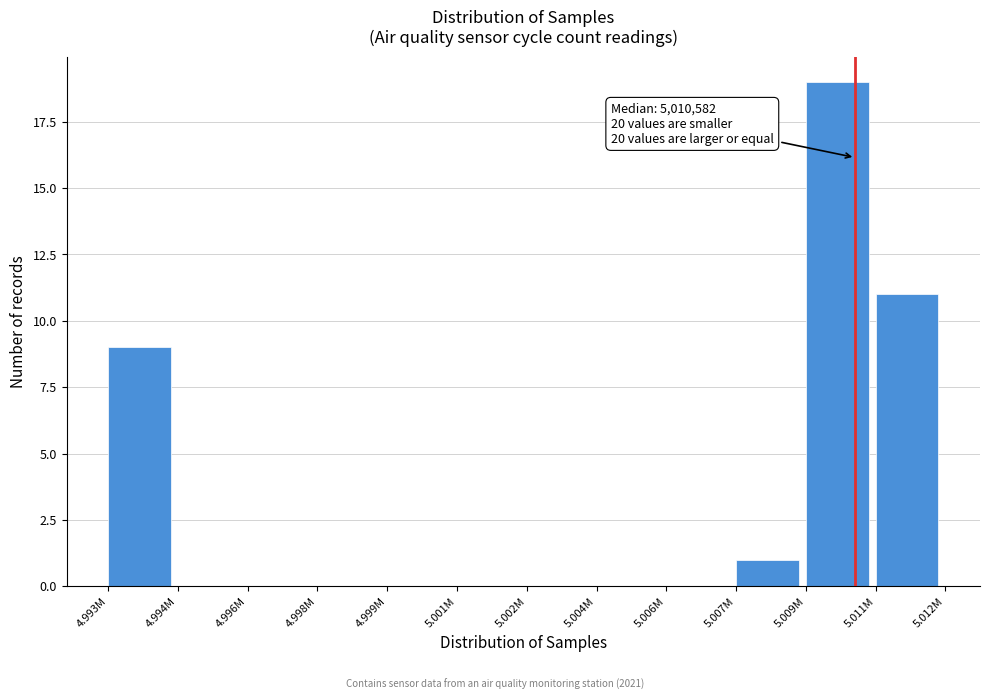

Reading left to right, list all the values displayed in this chart.

4.993M=9	4.994M=0	4.996M=0	4.998M=0	4.999M=0	5.001M=0	5.002M=0	5.004M=0	5.006M=0	5.007M=1	5.009M=19	5.011M=11